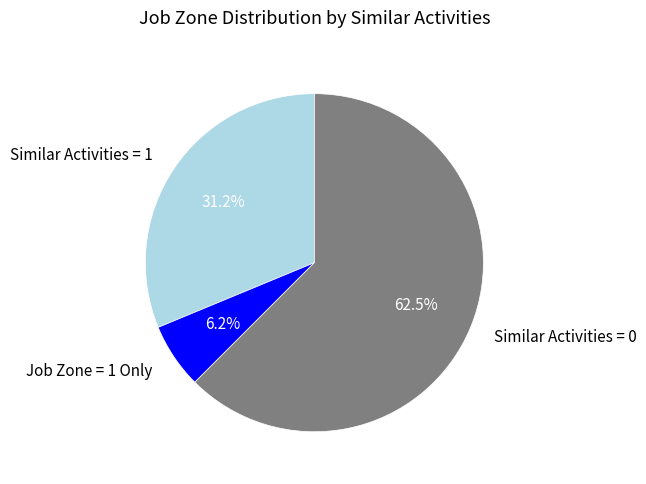

To the nearest percent, what is the average slice percentage?

33%